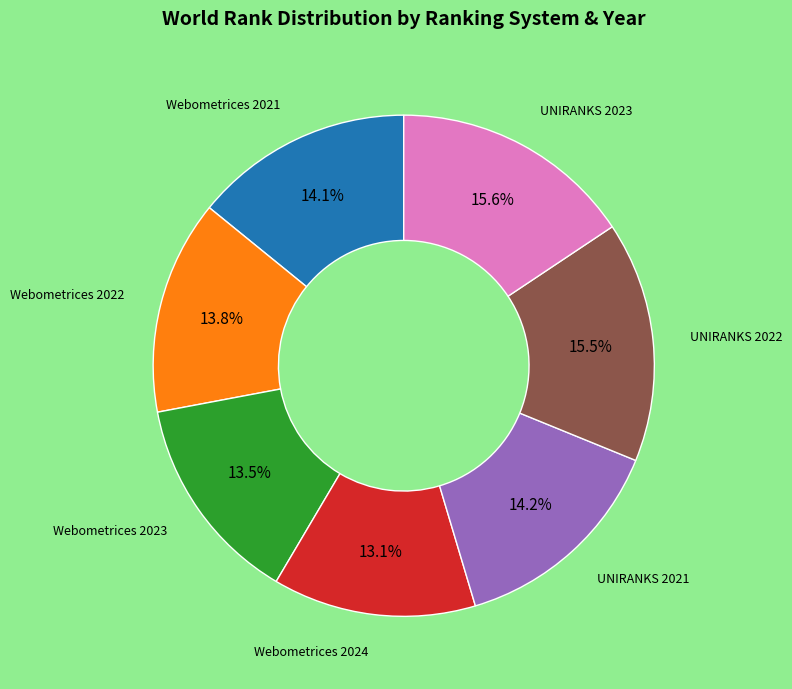

Count the number of slices in the pie.

7